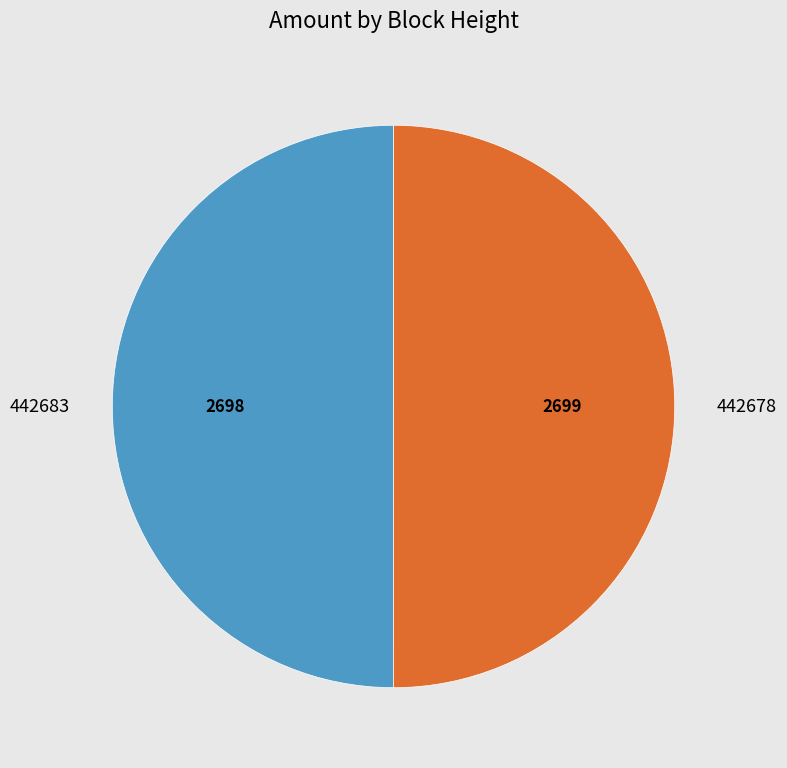

True or false: 442683 accounts for 63% of the total.

False